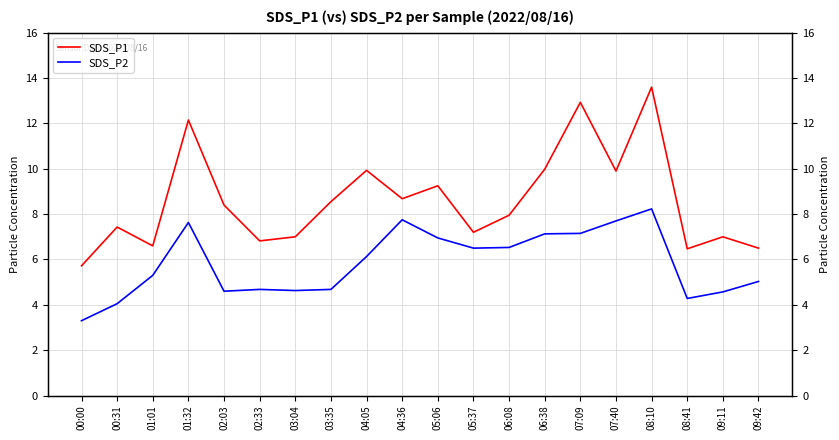

What position from the right is 09:11?

2